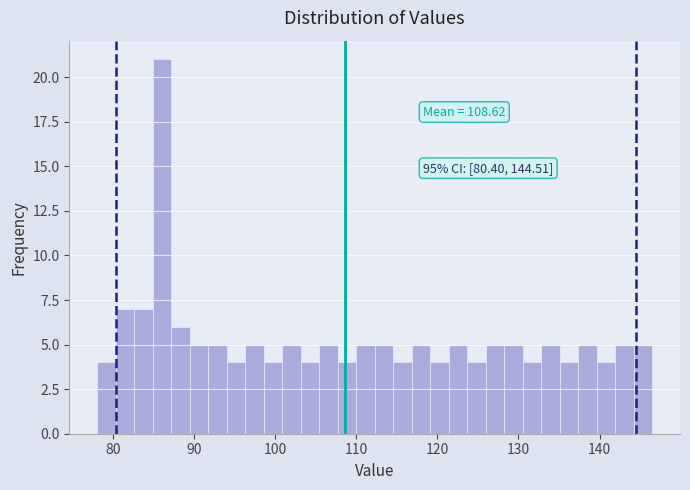

Around what value on the x-axis is the tallest bar? Give the approximate position of its centre, as read against the axis.

86